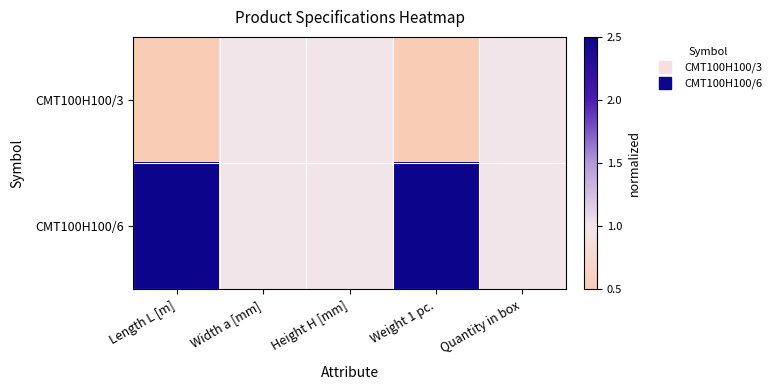

Which label corresponds to the largest value in the chart?

Length L [m]